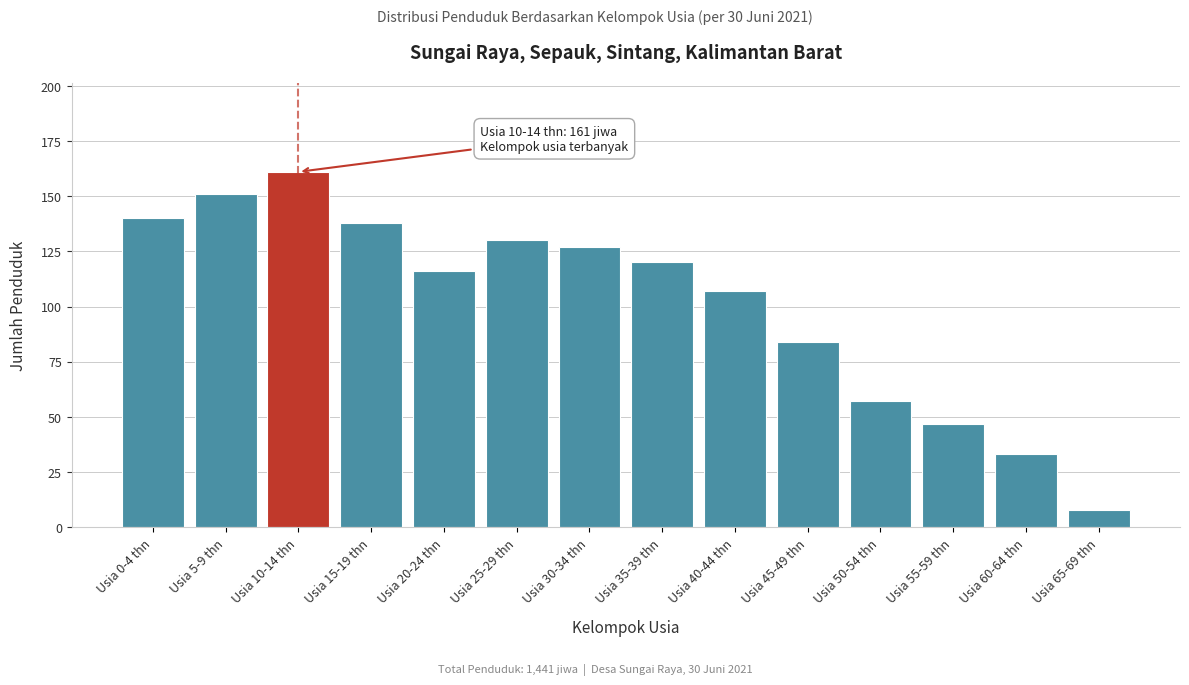

Reading right to left, list all the values displayed in this chart.

Usia 65-69 thn=8	Usia 60-64 thn=33	Usia 55-59 thn=47	Usia 50-54 thn=57	Usia 45-49 thn=84	Usia 40-44 thn=107	Usia 35-39 thn=120	Usia 30-34 thn=127	Usia 25-29 thn=130	Usia 20-24 thn=116	Usia 15-19 thn=138	Usia 10-14 thn=161	Usia 5-9 thn=151	Usia 0-4 thn=140